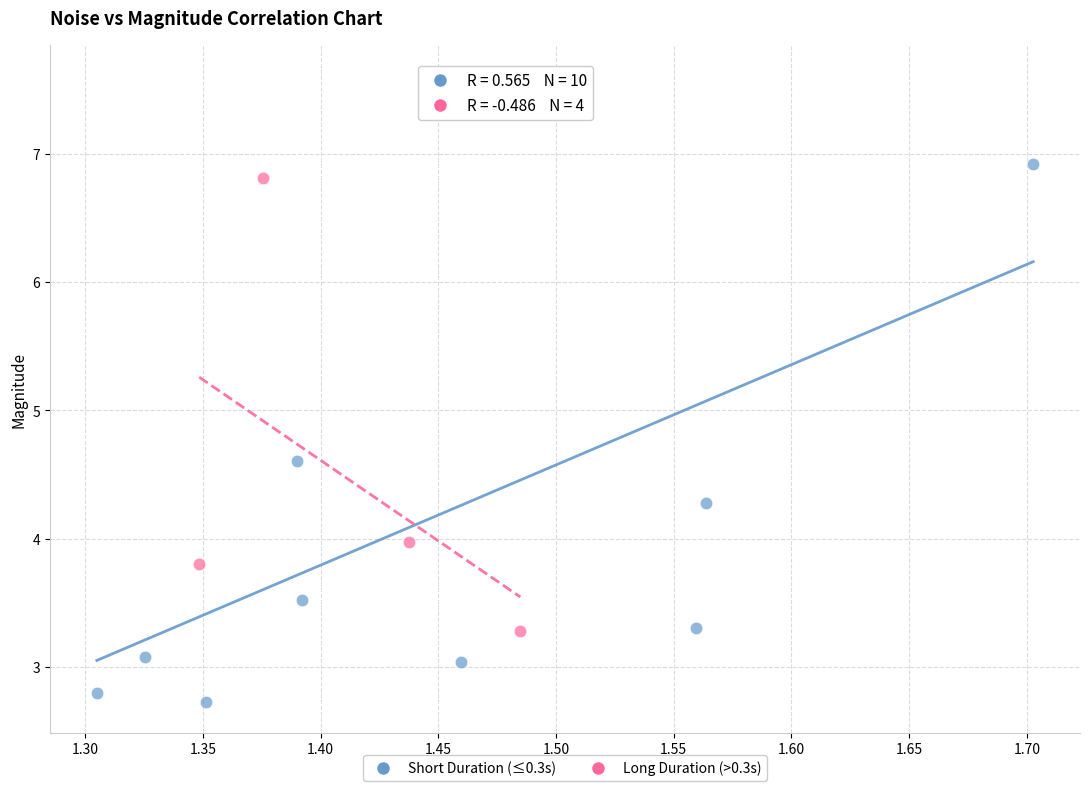

Which series has the widest spread of Y values?

Short Duration (≤0.3s)